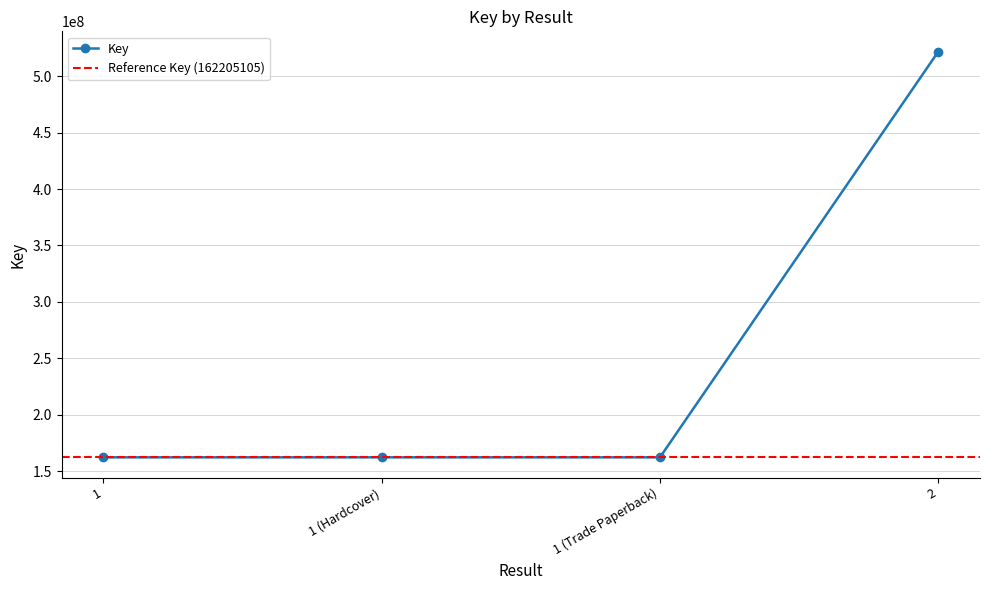

Is it true that the value at 2 is 521838653?

True